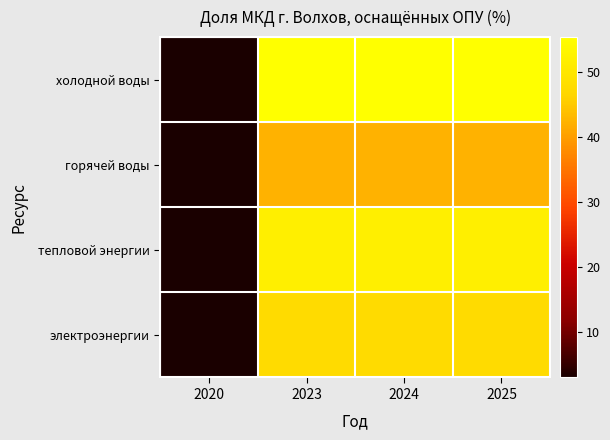

List the series in order of their overall mean, lowest first.

горячей воды, электроэнергии, тепловой энергии, холодной воды